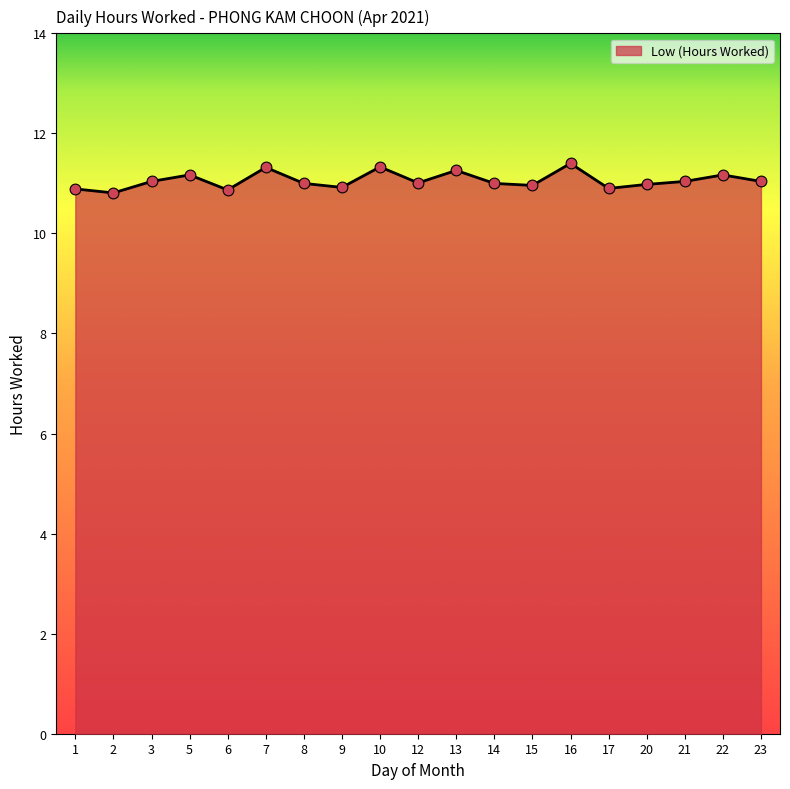

What is the change in value from 2 to 7?

+0.5